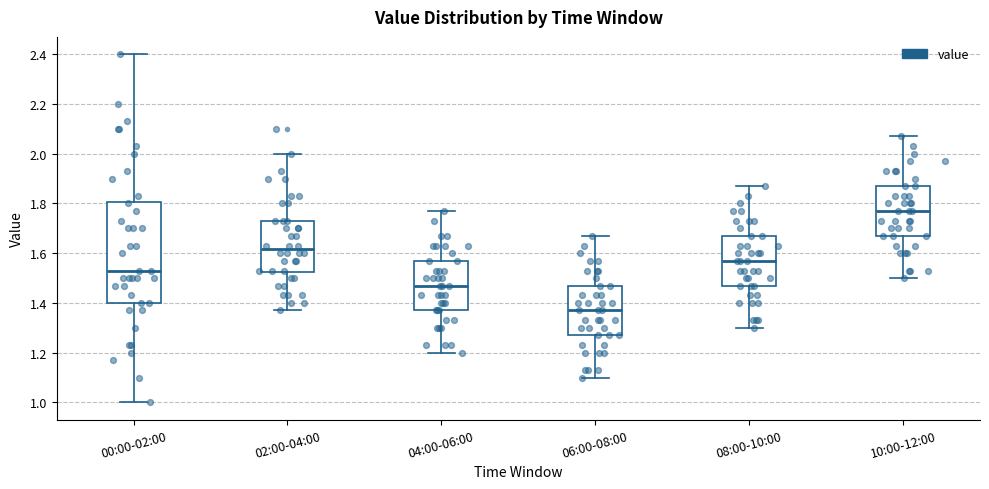

Reading left to right, transcribe this box plot: for each box, give where its median line is, the range the box spans, and where its two whiskers end, as read against the y-axis. The values are not printed on the chart, so give them approximately, as read against the axis.

00:00-02:00: median 1.54, box 1.40 to 1.80, whiskers 1.00 to 2.40
02:00-04:00: median 1.62, box 1.52 to 1.74, whiskers 1.38 to 2.00
04:00-06:00: median 1.48, box 1.38 to 1.58, whiskers 1.20 to 1.78
06:00-08:00: median 1.38, box 1.28 to 1.48, whiskers 1.10 to 1.68
08:00-10:00: median 1.58, box 1.48 to 1.68, whiskers 1.30 to 1.88
10:00-12:00: median 1.78, box 1.68 to 1.88, whiskers 1.50 to 2.08